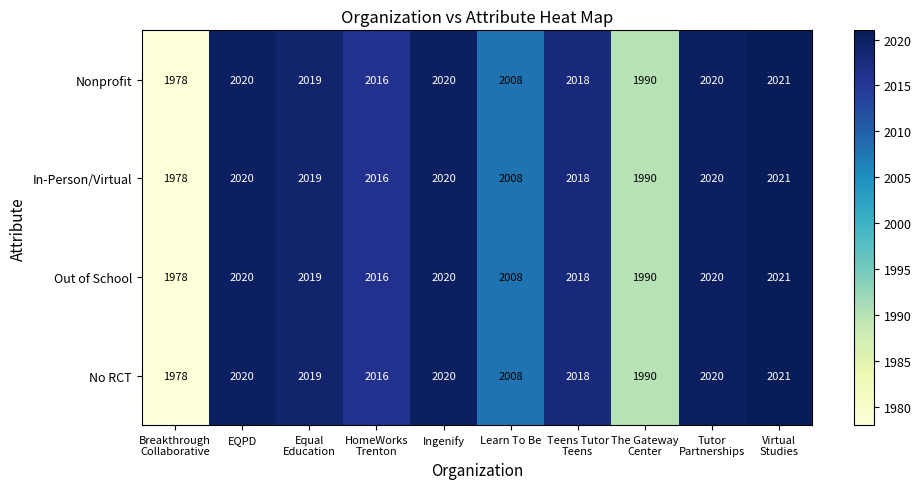

True or false: Nonprofit has a value of 3243 at Ingenify.

False